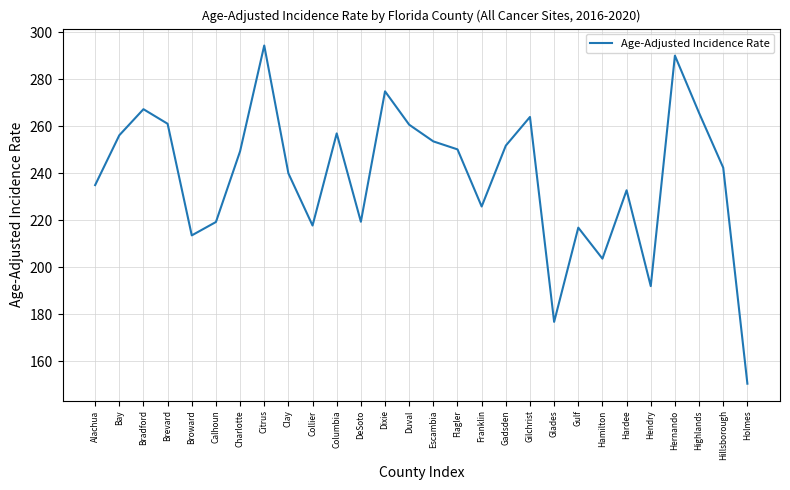

The value at Charlotte is 437.9. True or false?

False